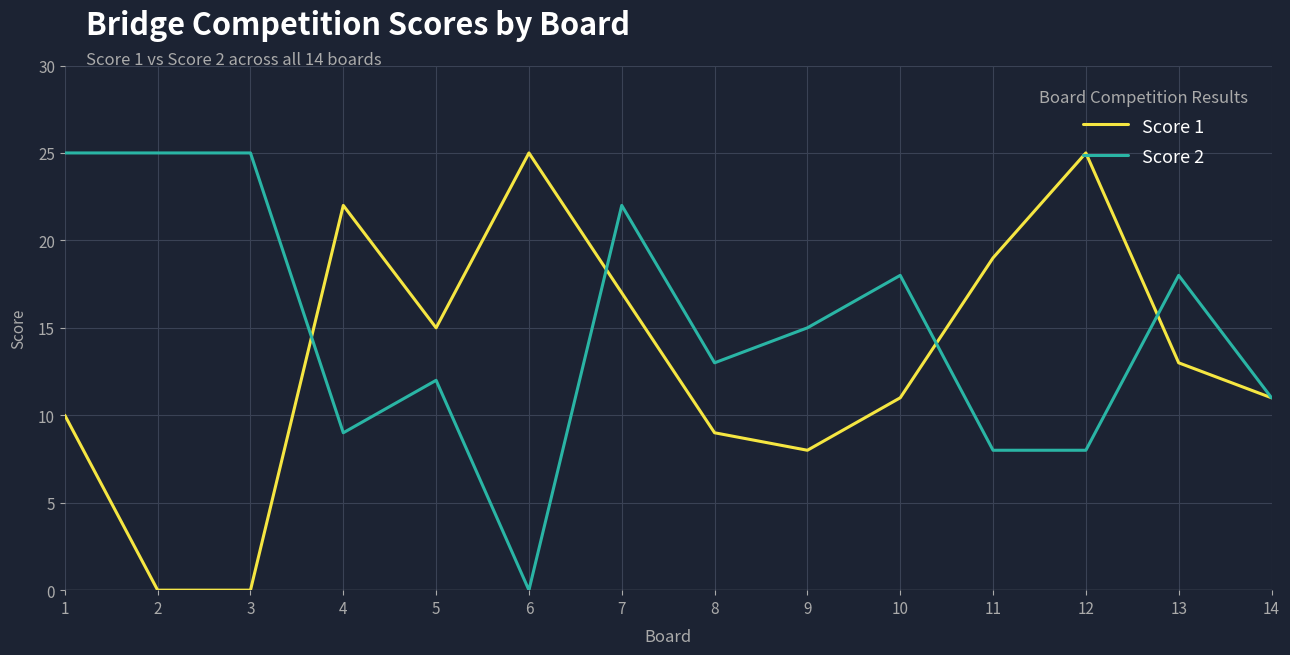

Where do Score 1 and Score 2 first cross each other?

3 and 4